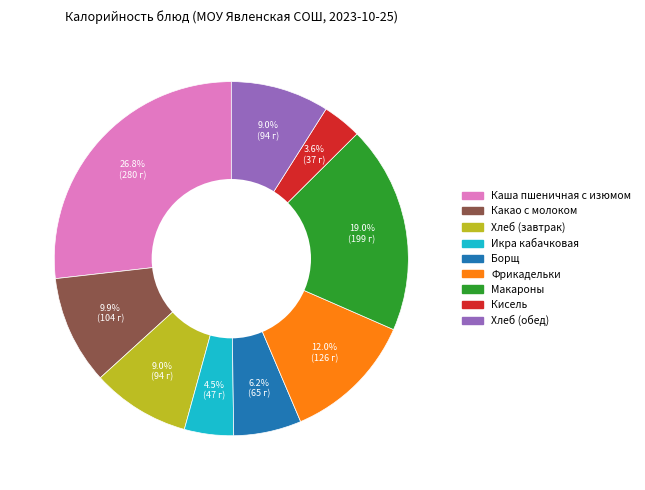

Count the number of slices in the pie.

9